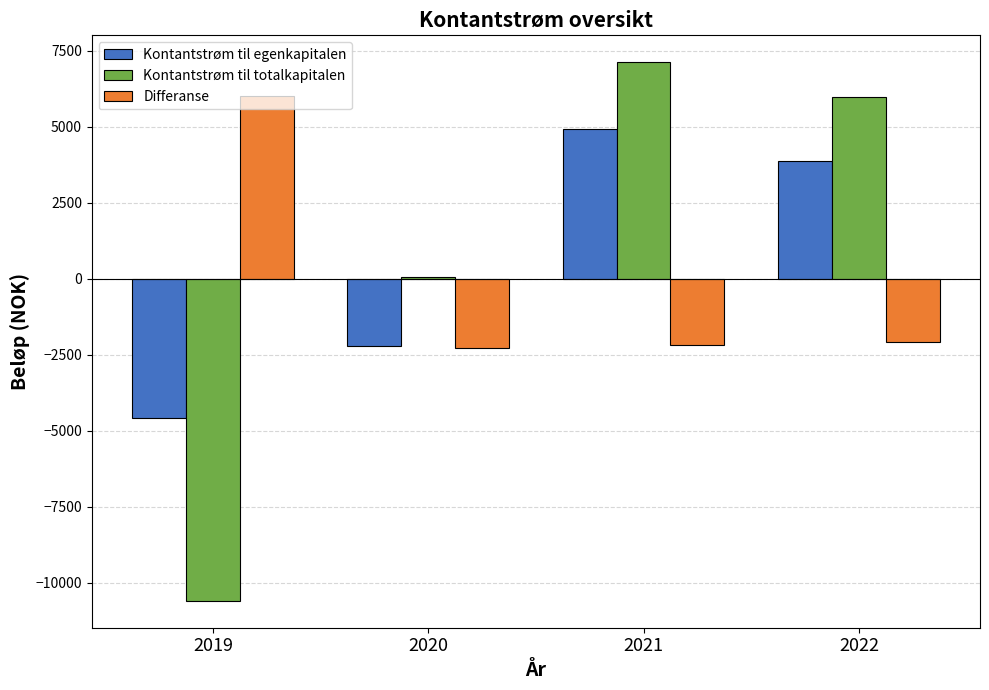

How many series are shown in this chart?

3